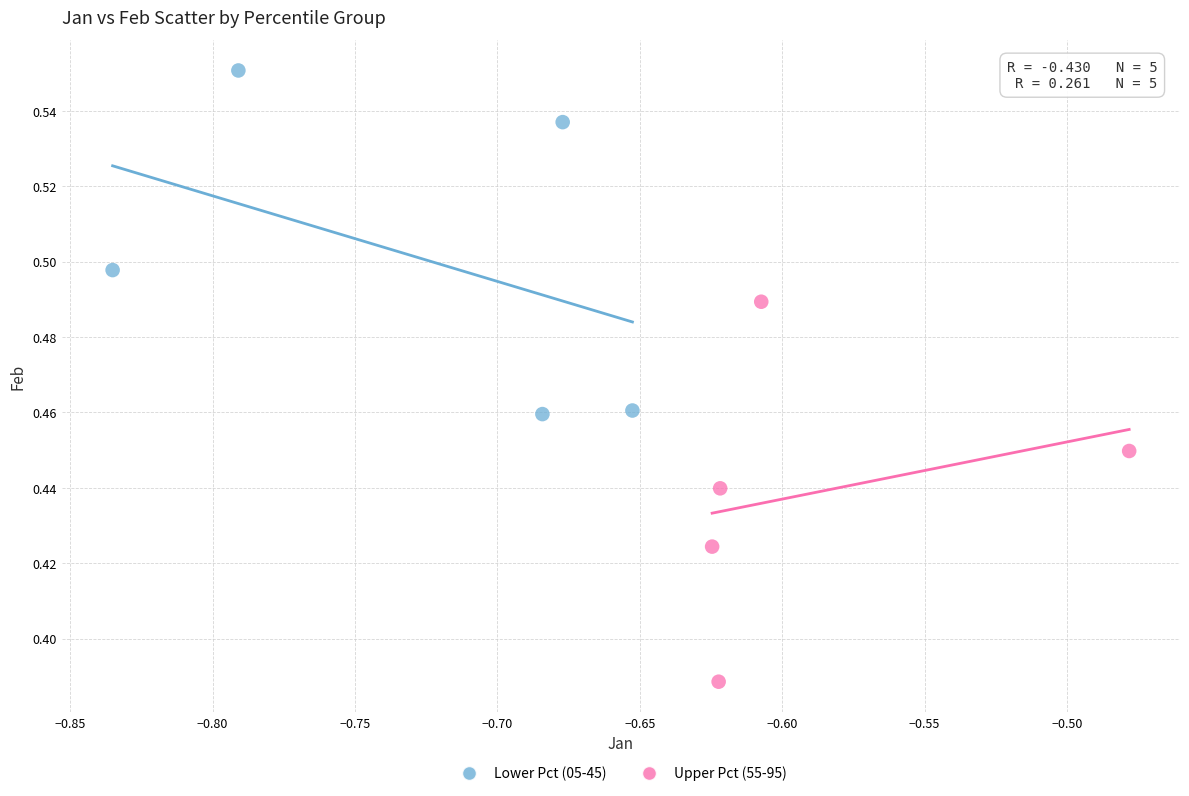

Which series has the largest Y range (max minus min)?

Upper Pct (55-95)